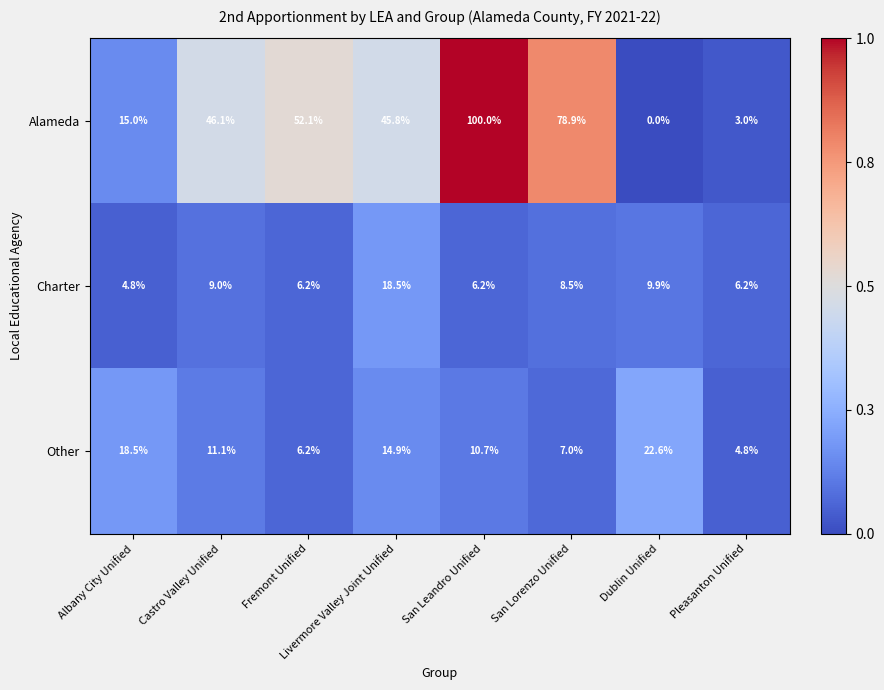

What is the total value across all series at Dublin Unified?

32.5